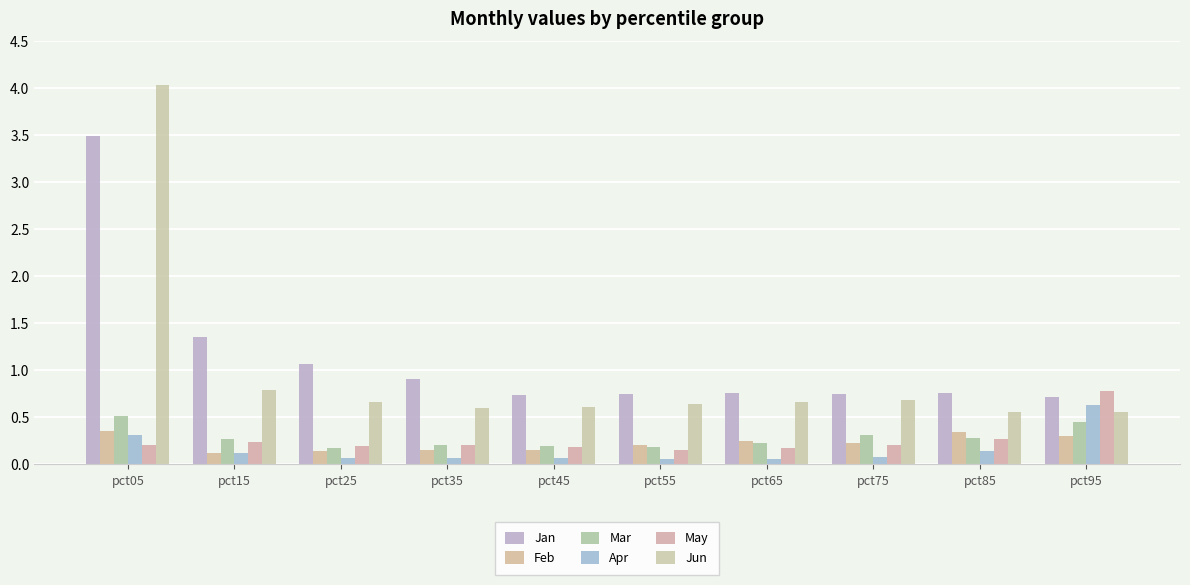

Rank the series by their maximum value, from lowest to highest.

Feb, Mar, Apr, May, Jan, Jun